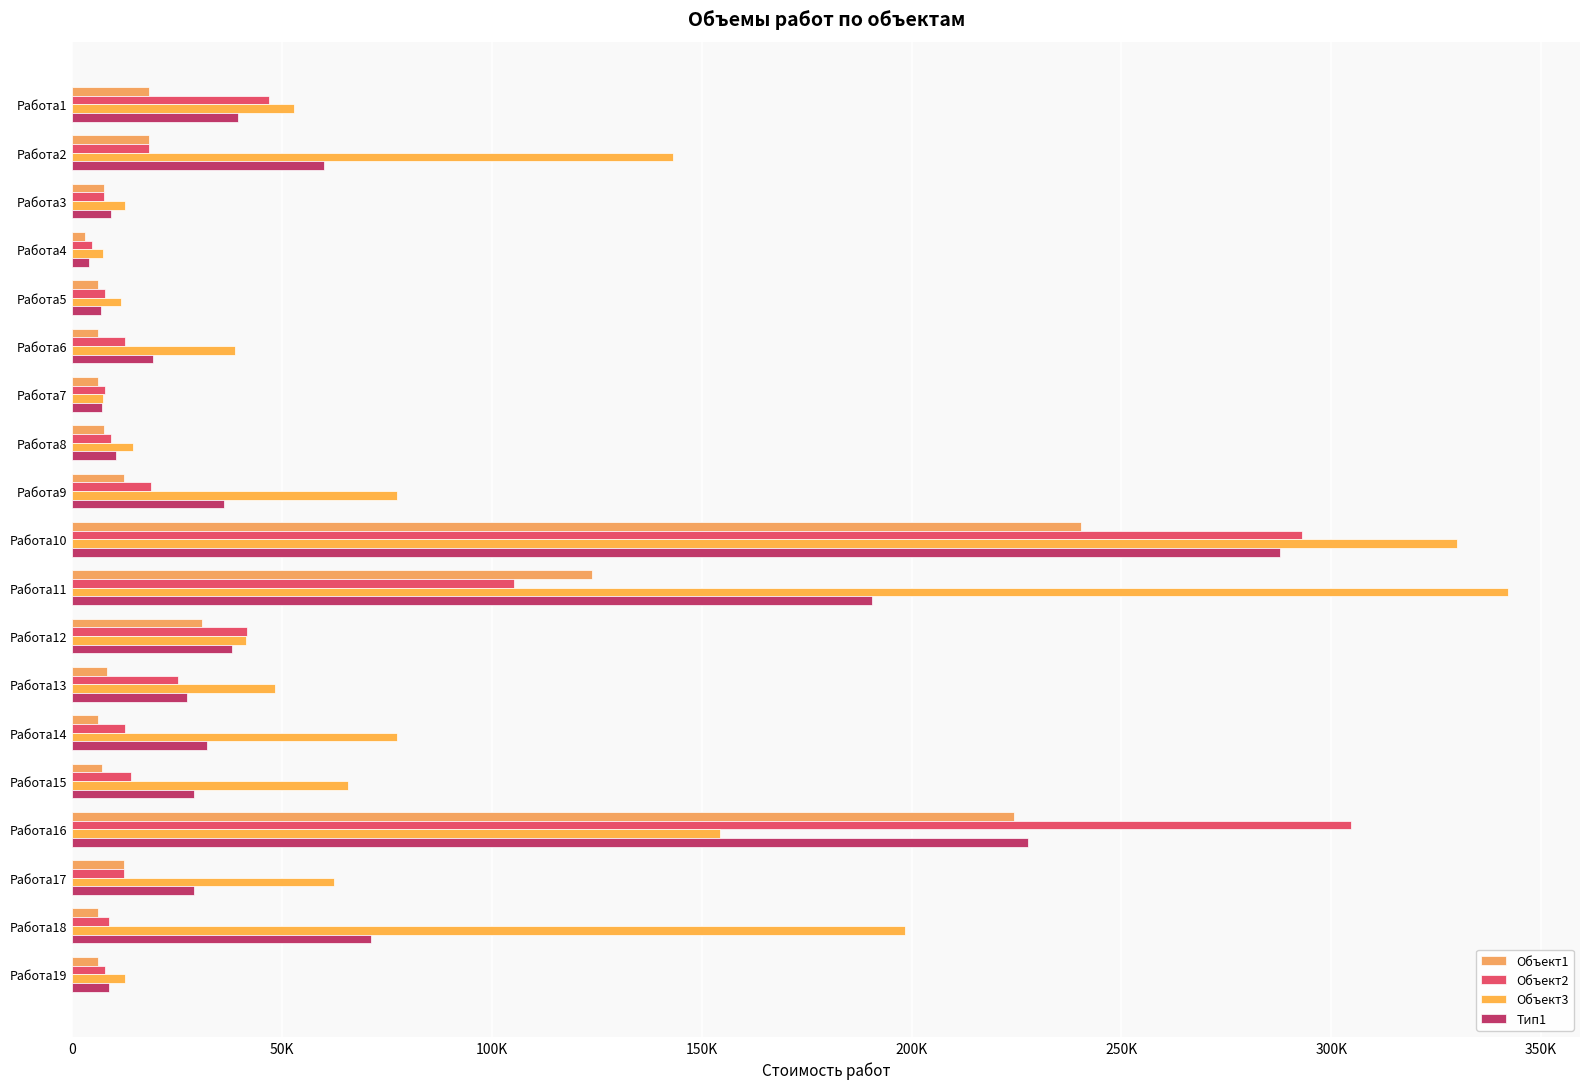

Reading right to left, extract all data points from this chart.

Объект1: 6105.6	6105.6	12211.2	224380.2	6945.1	6105.6	8318.9	30849.0	123871.7	240398.9	12211.2	7632.0	6105.6	6105.6	6105.6	3052.8	7632.0	18316.8	18316.8
Объект2: 7713.6	8785.6	12211.2	304780.2	13959.3	12585.6	25064.6	41569.0	105293.7	293072.9	18691.2	9240.0	7713.6	12585.6	7713.6	4660.8	7632.0	18316.8	46927.9
Объект3: 12655.1	198464.2	62327.8	154227.0	65757.9	77366.7	48331.6	41373.2	342162.2	329937.4	77337.2	14506.9	7202.7	38669.8	11486.1	7202.7	12465.6	143226.1	52901.4
Тип1: 8824.8	71118.4	28916.7	227795.8	28887.4	32019.3	27238.4	37930.4	190442.6	287803.1	36079.8	10459.6	7007.3	19120.3	6909.6	3856.8	9243.2	59953.2	39382.0